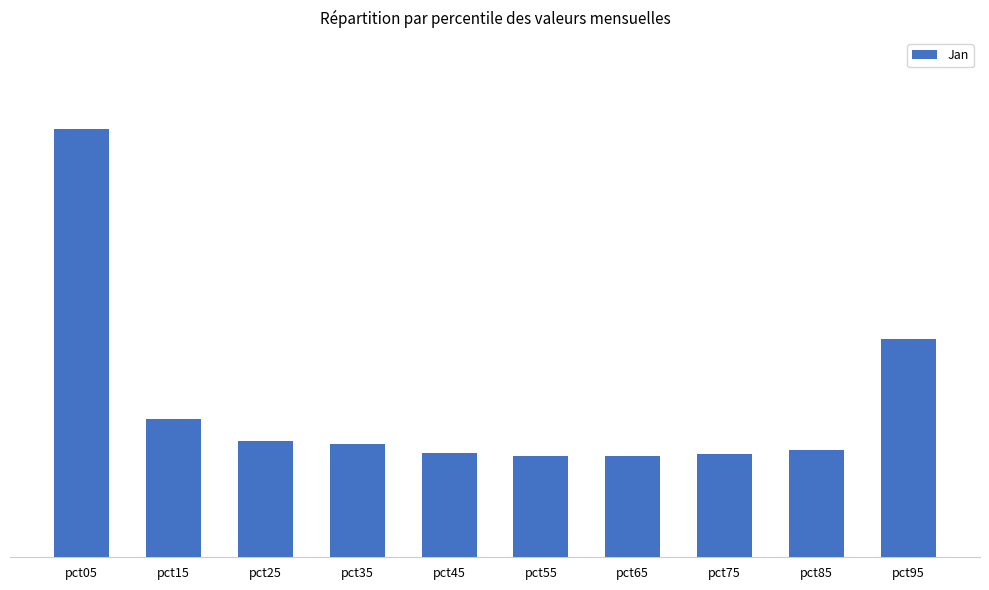

Does the chart contain any negative values?

No